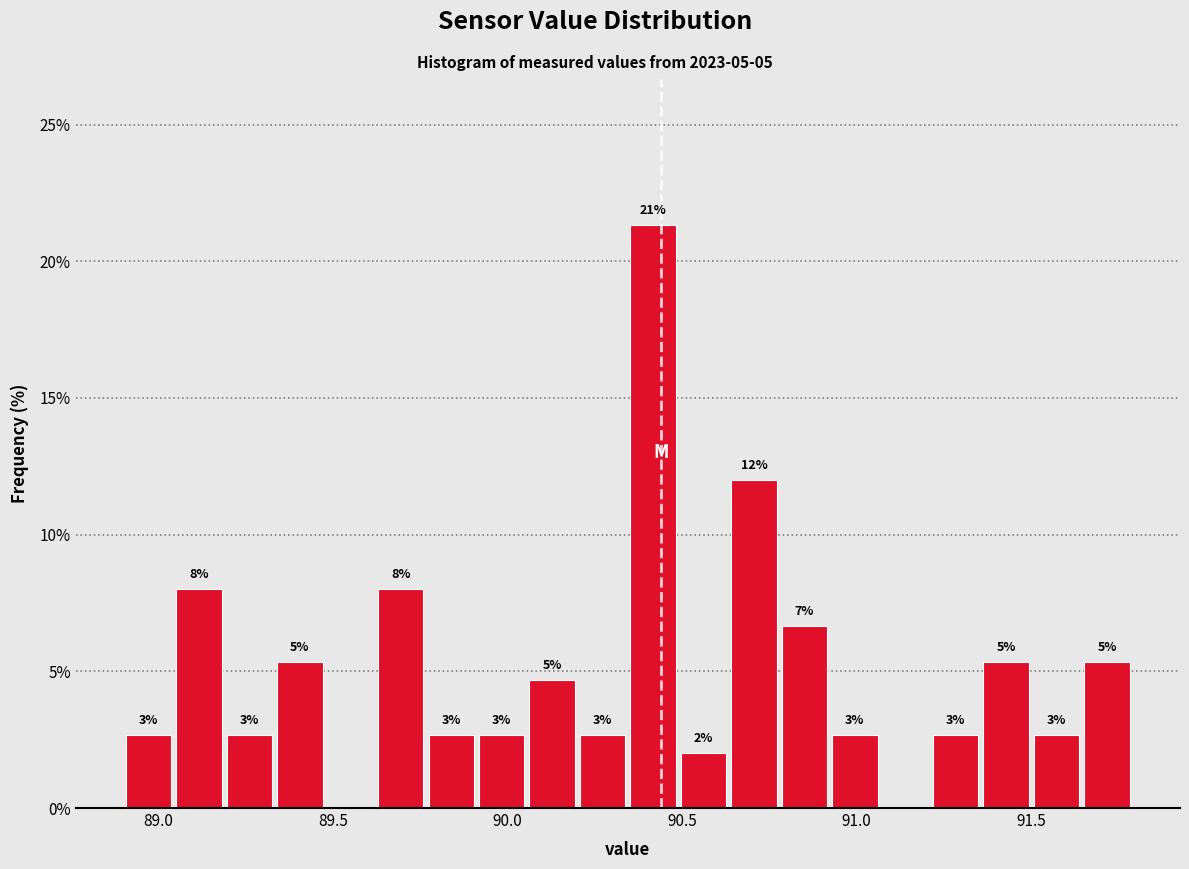

Read against the x-axis, roughly where is the centre of the tallest bar?

90.40